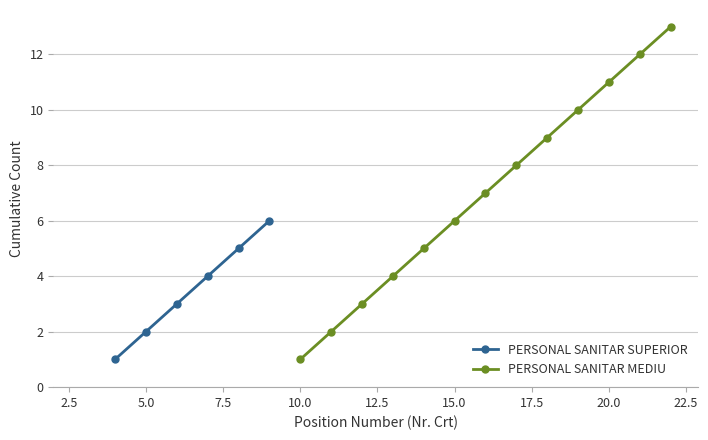

True or false: PERSONAL SANITAR SUPERIOR has more than 2 points higher than both neighbors.

False